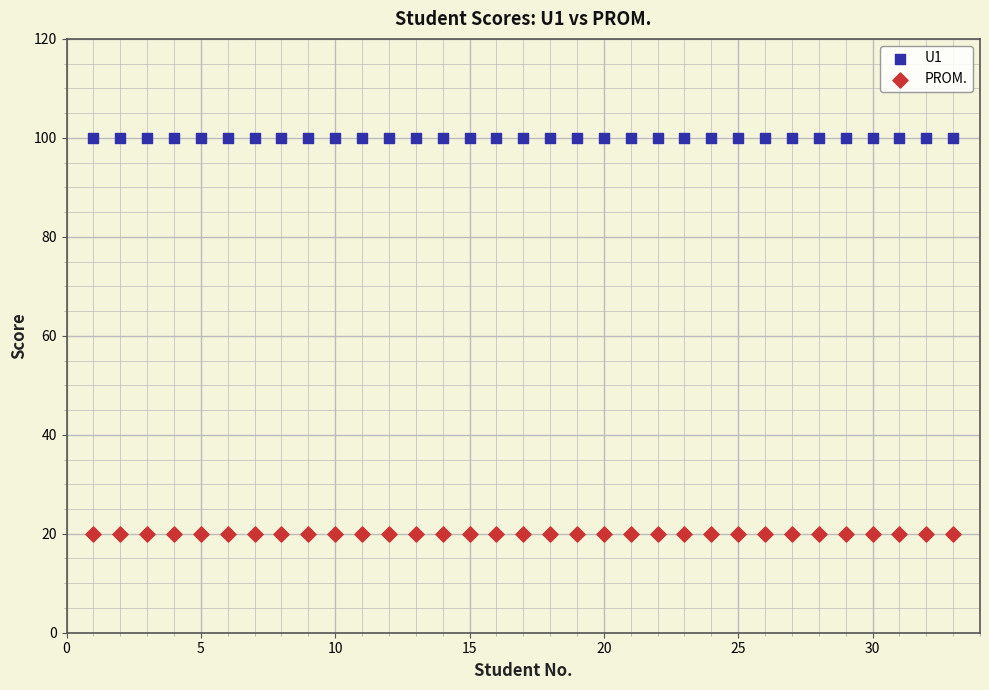

Which series reaches the maximum Y coordinate?

U1